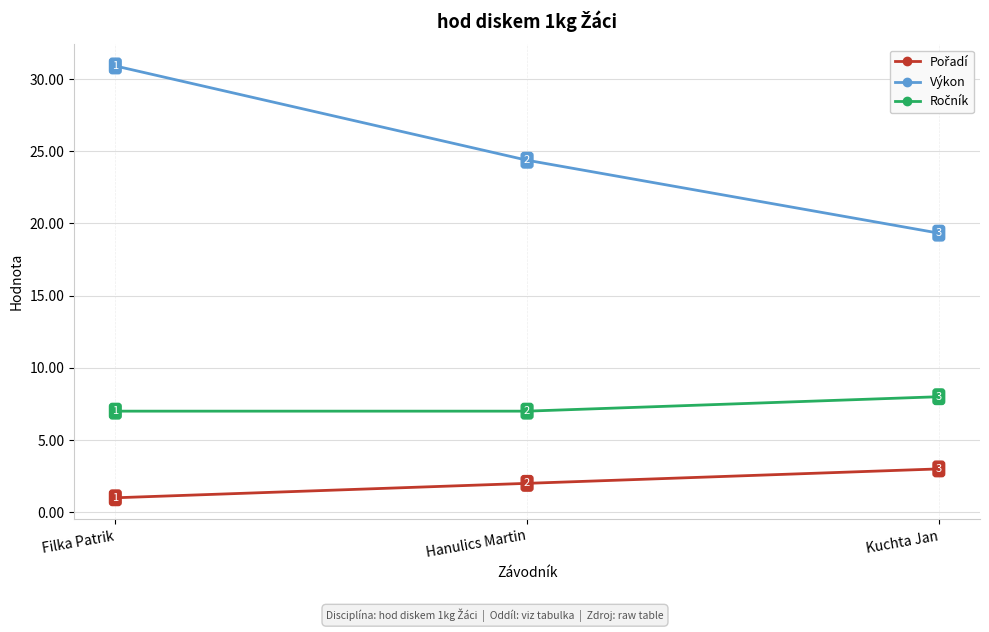

How many data points does each series have?

3